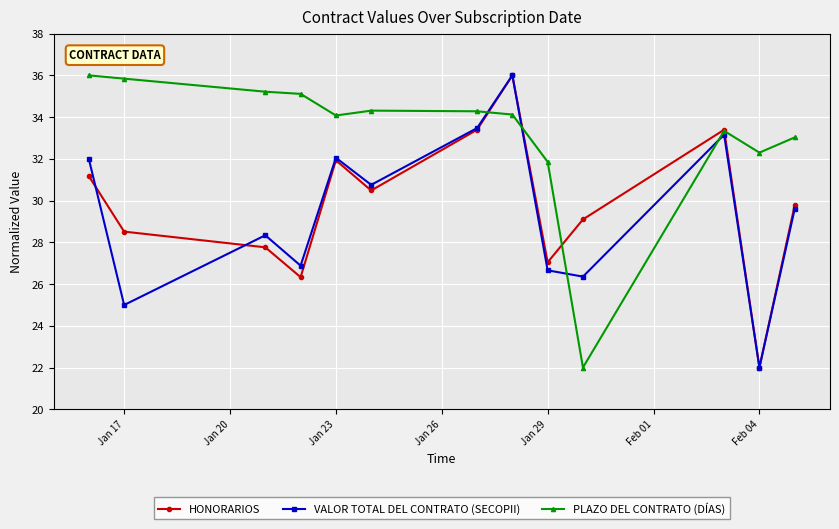

What is the average value of the HONORARIOS series?

29.8